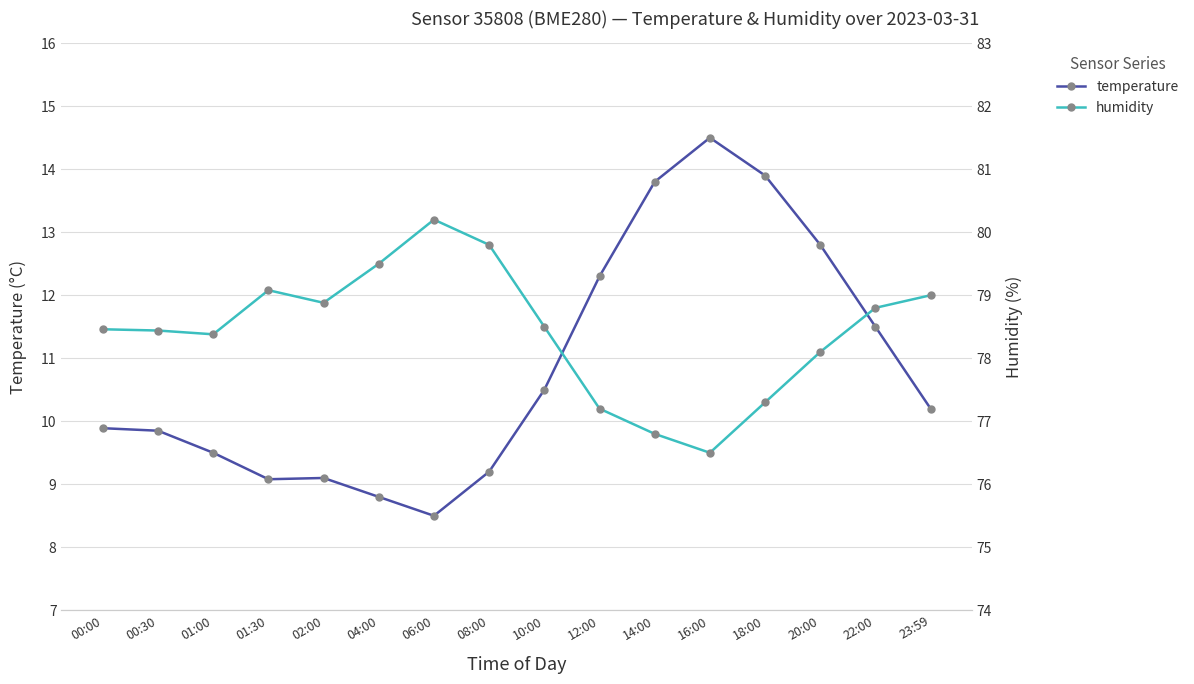

List the series in order of their overall mean, highest first.

humidity, temperature